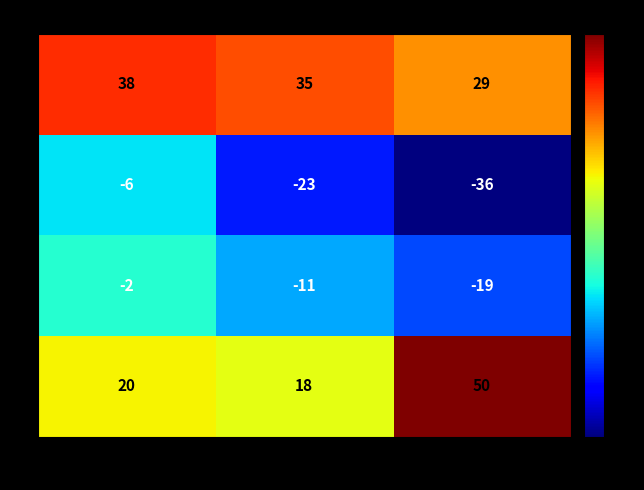

How many series are shown in this chart?

4